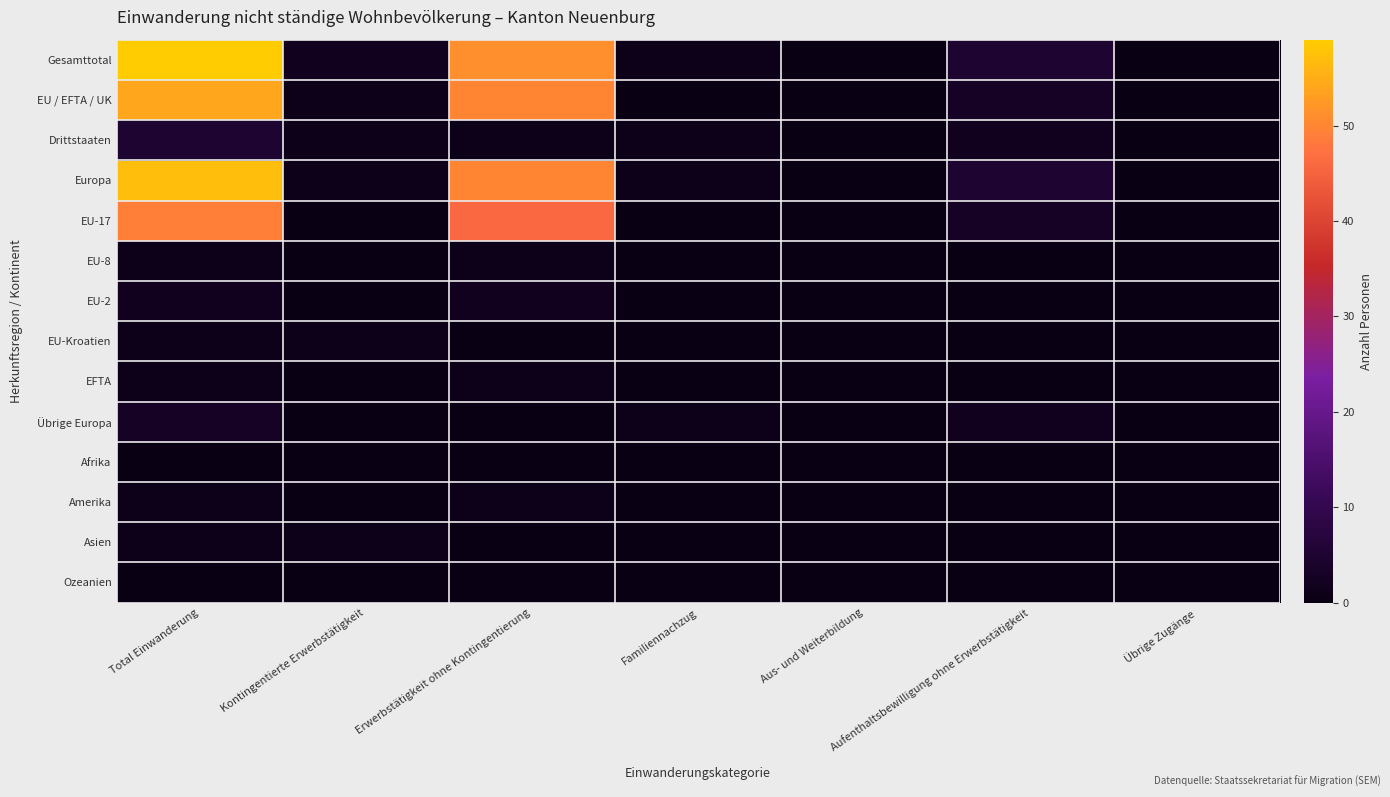

What is the maximum value shown in the chart?

59